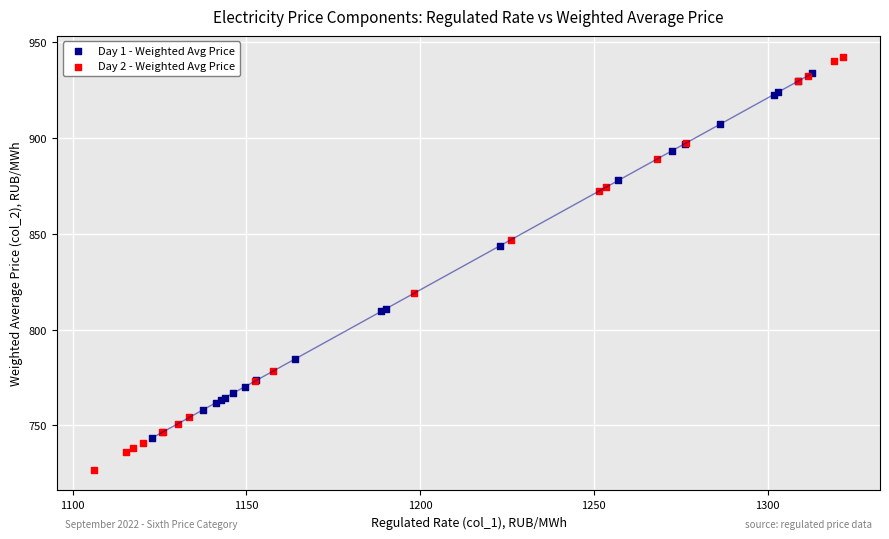

What are all the series names shown in the legend?

Day 1 - Weighted Avg Price, Day 2 - Weighted Avg Price